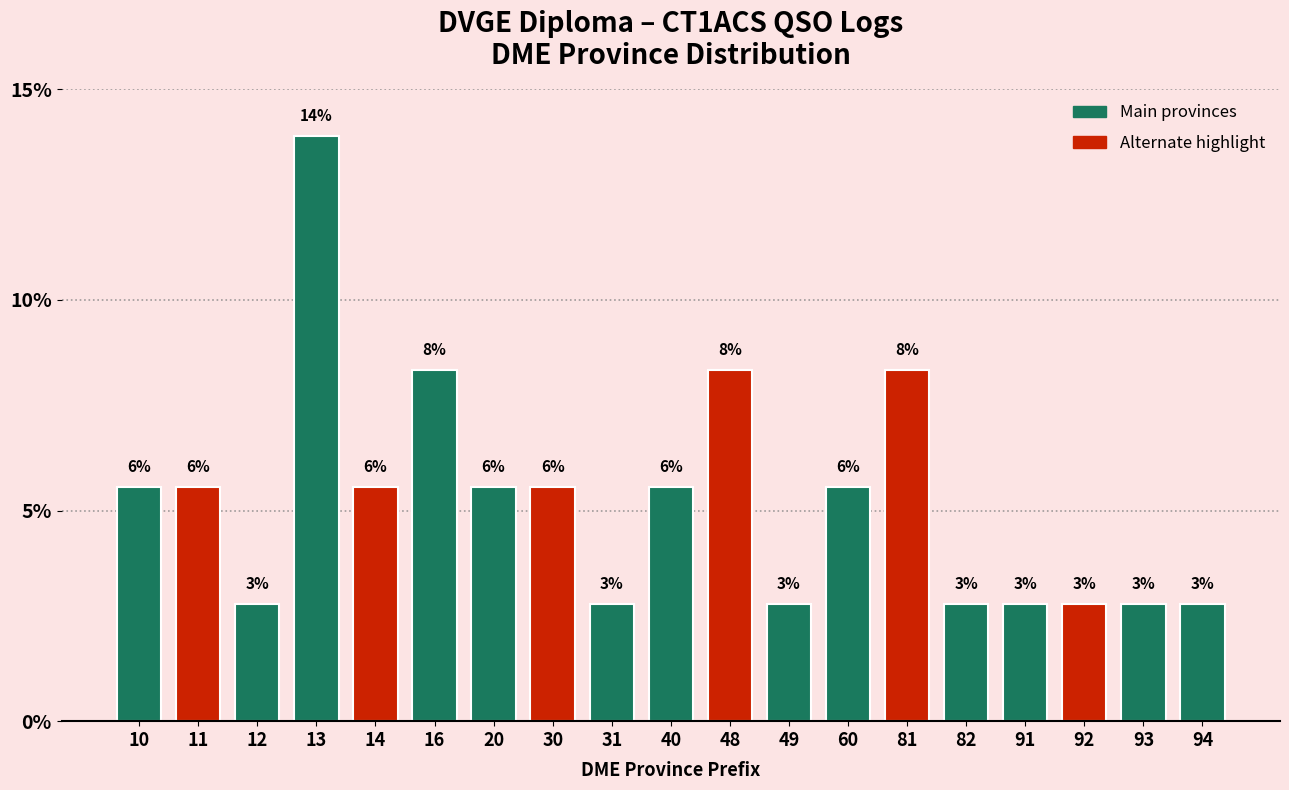

Does the chart contain any negative values?

No